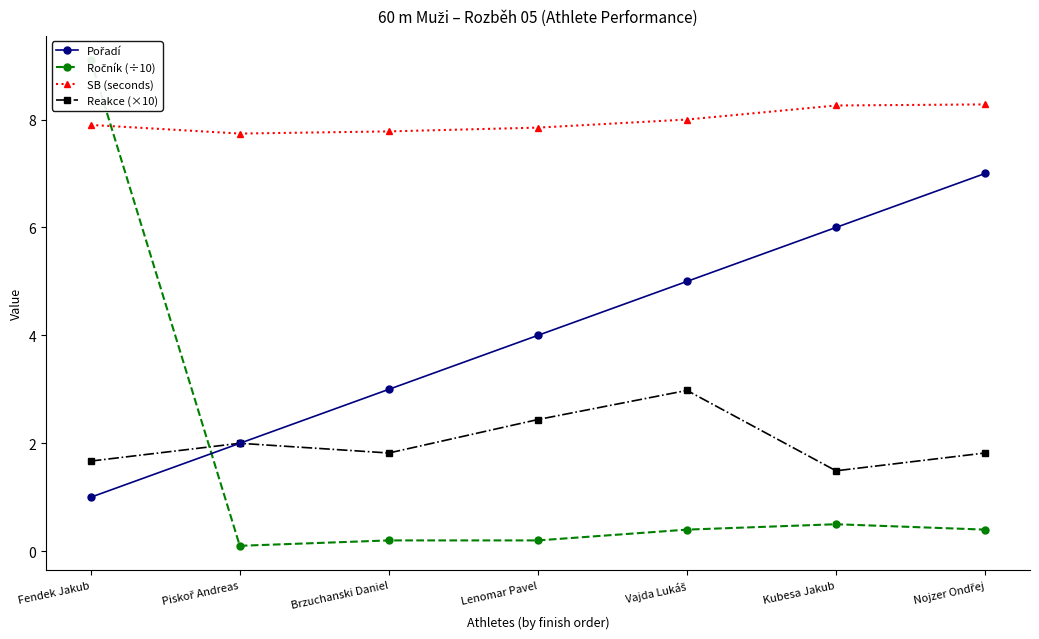

Does the chart have visible grid lines?

No